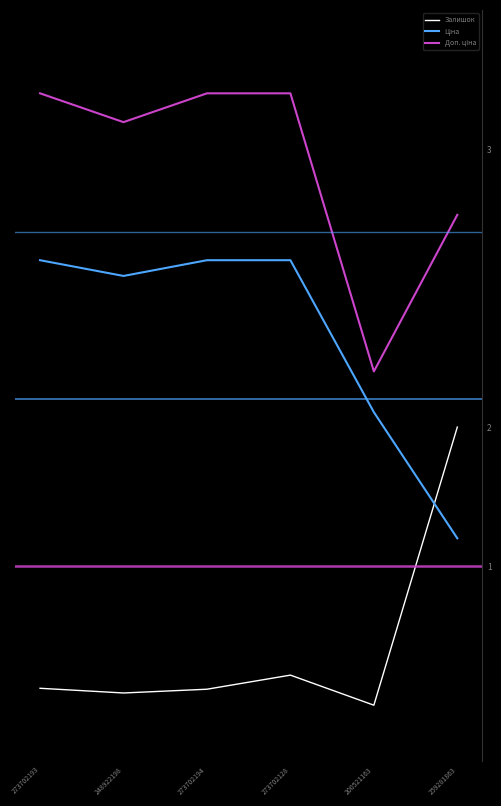

How many times do Залишок and Ціна cross each other?

1